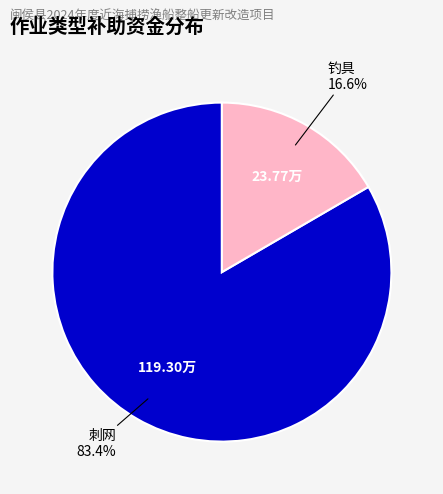

Does any single category account for the majority?

Yes